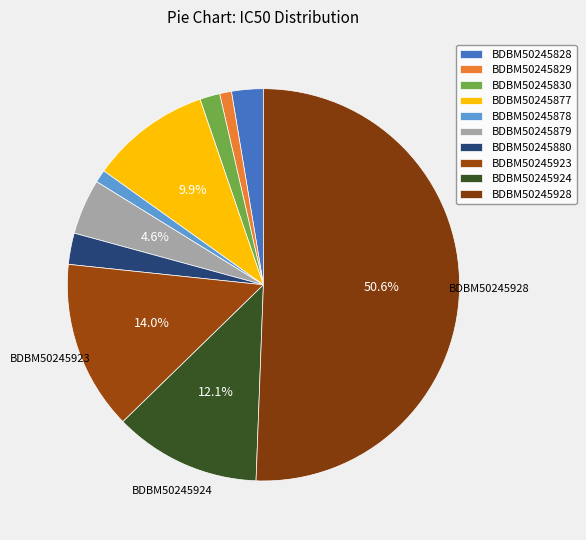

The BDBM50245878 slice represents 11% of the pie. True or false?

False